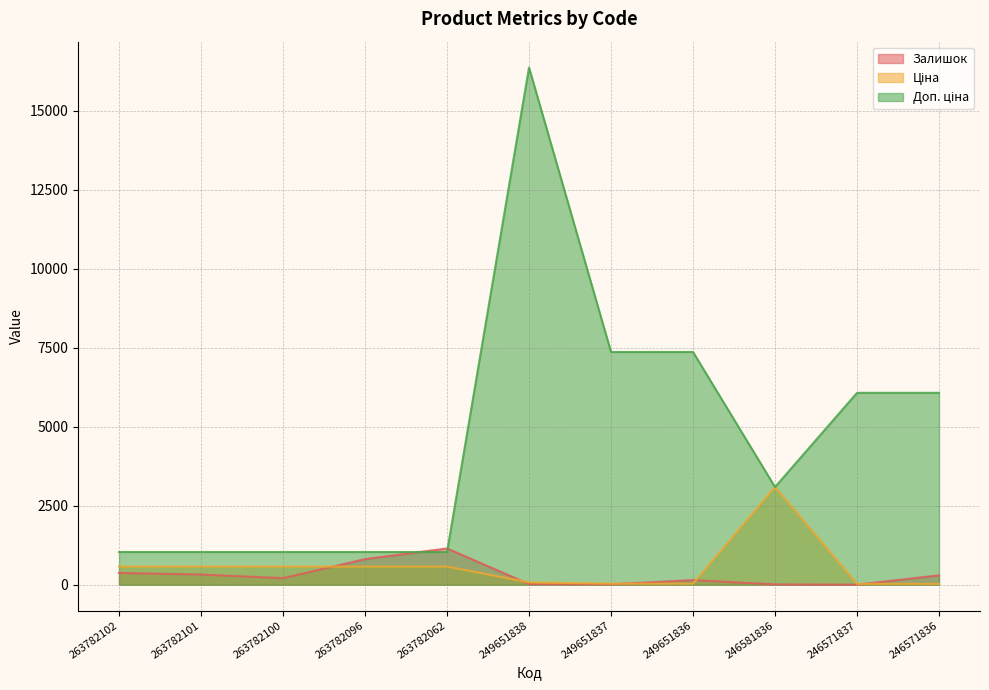

How many intersections are there between Залишок and Ціна?

5